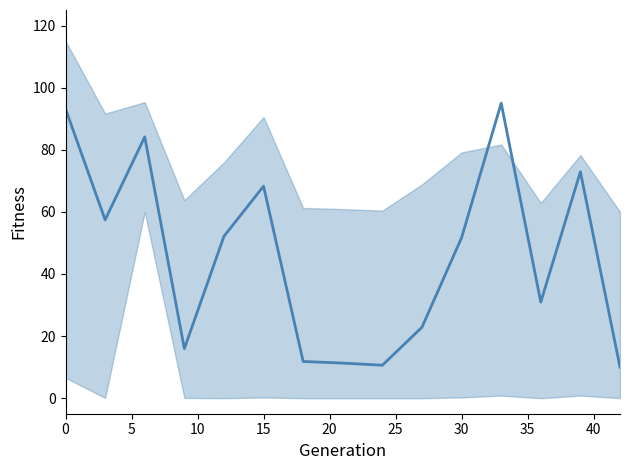

What is the minimum value shown in the chart?

10.0